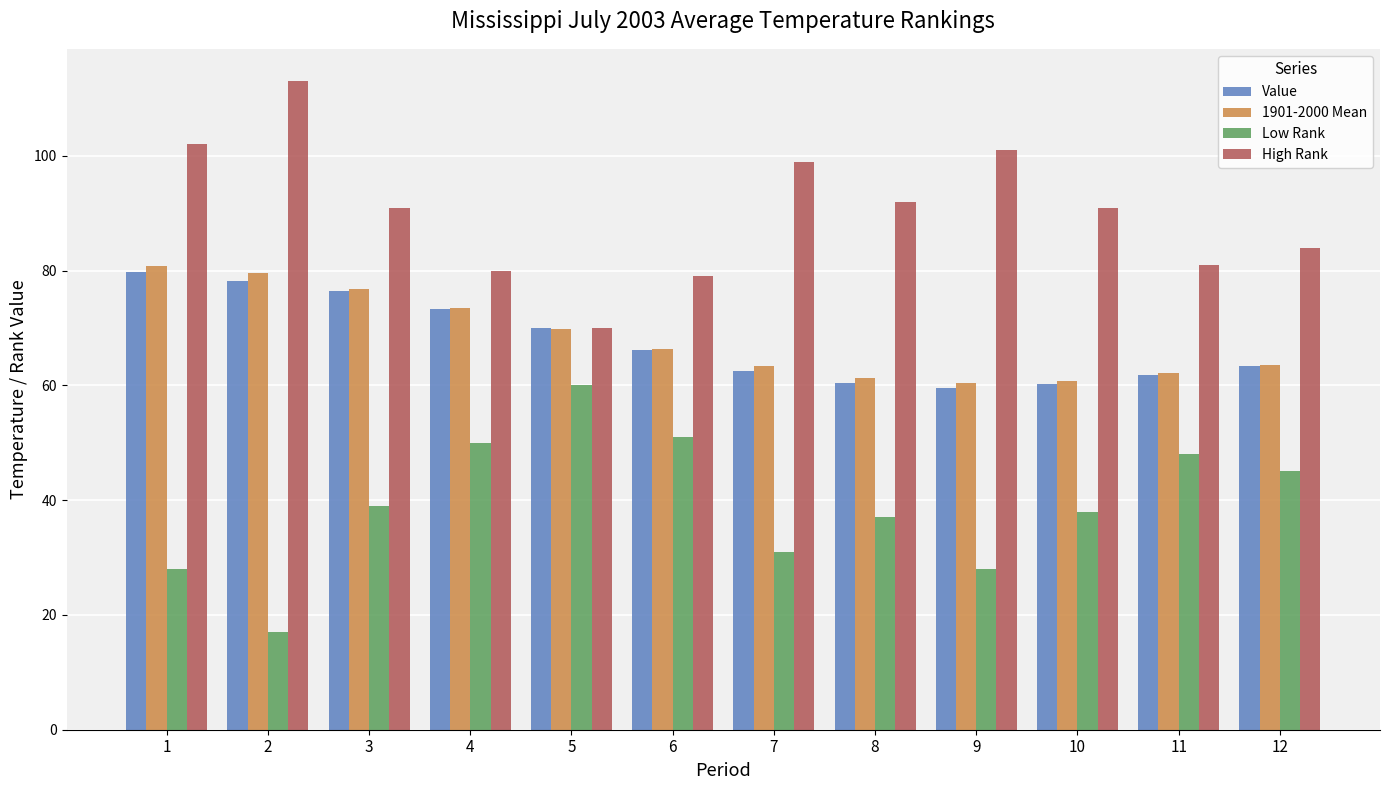

What is the value of the High Rank bar at the 11th from the left?

81.0